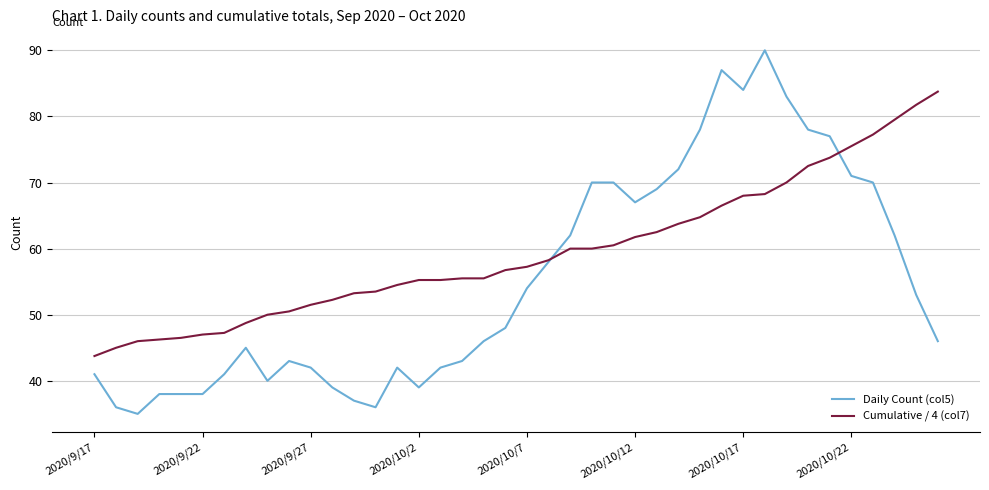

Which series has the largest total across all categories?

Cumulative / 4 (col7)